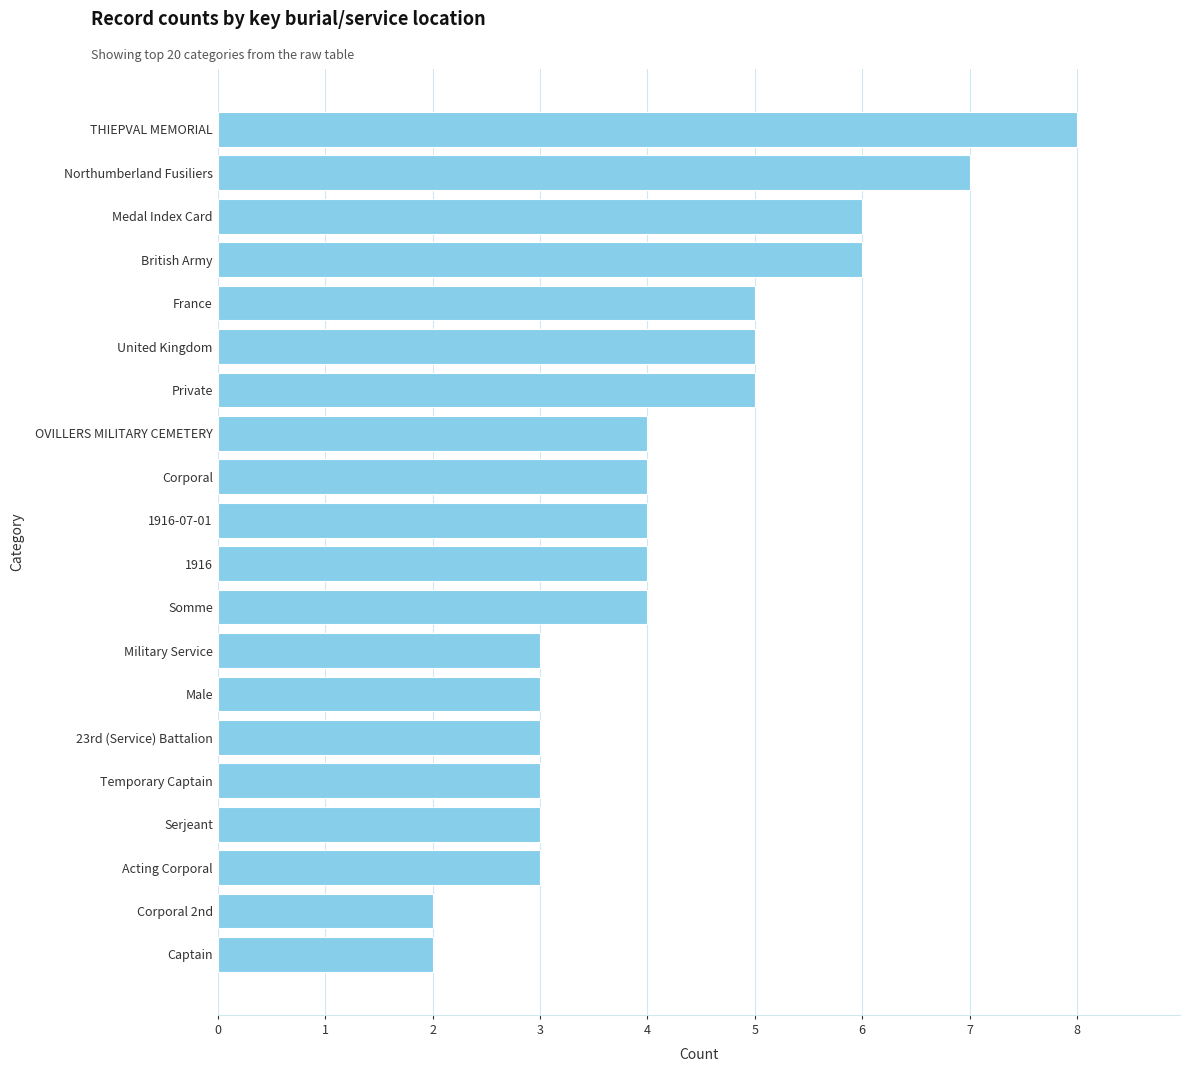

Read the value at Northumberland Fusiliers.

7